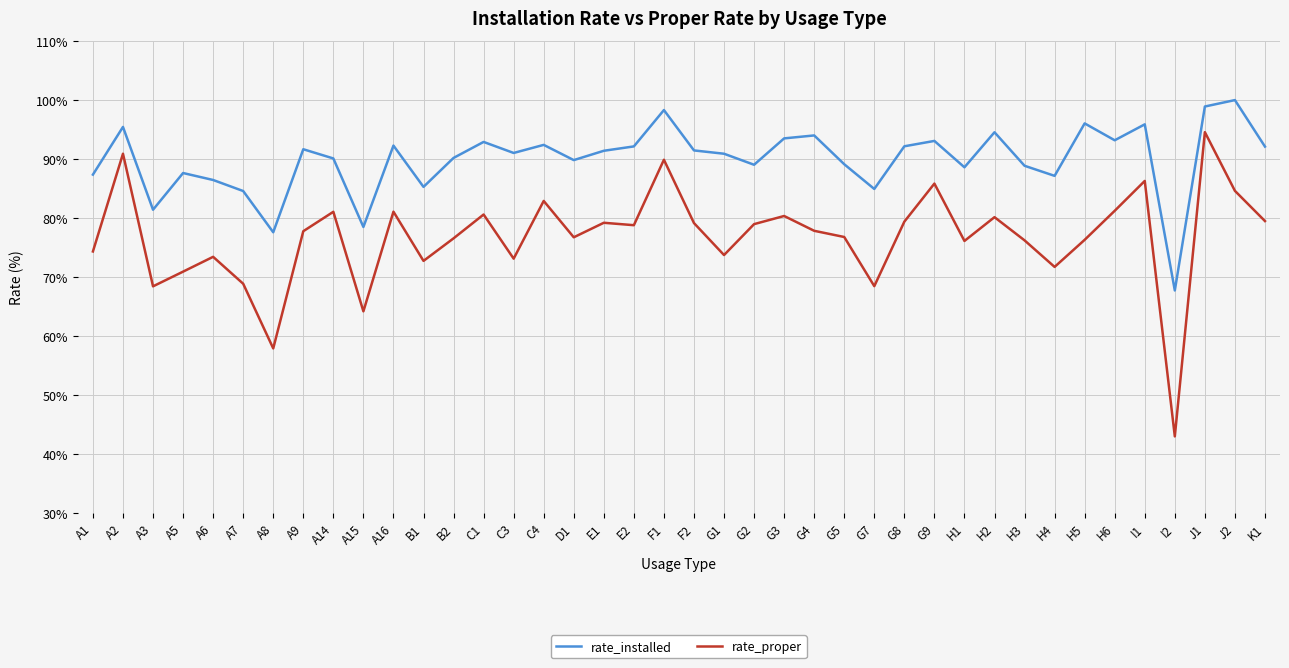

What is the difference between the rate_installed values at G2 and E2?

3.1